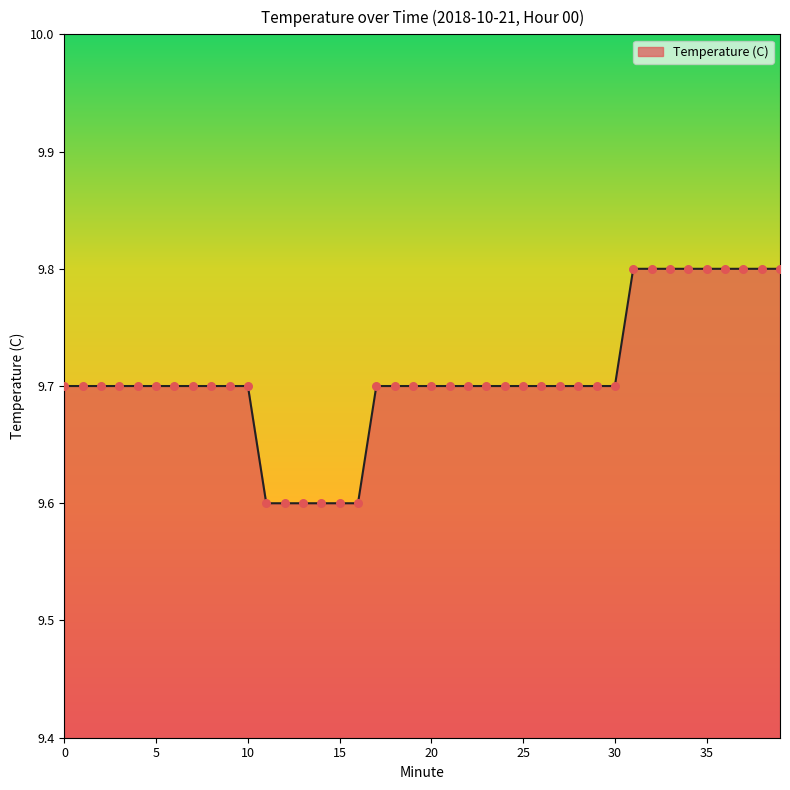

What is the greatest value displayed?

9.8